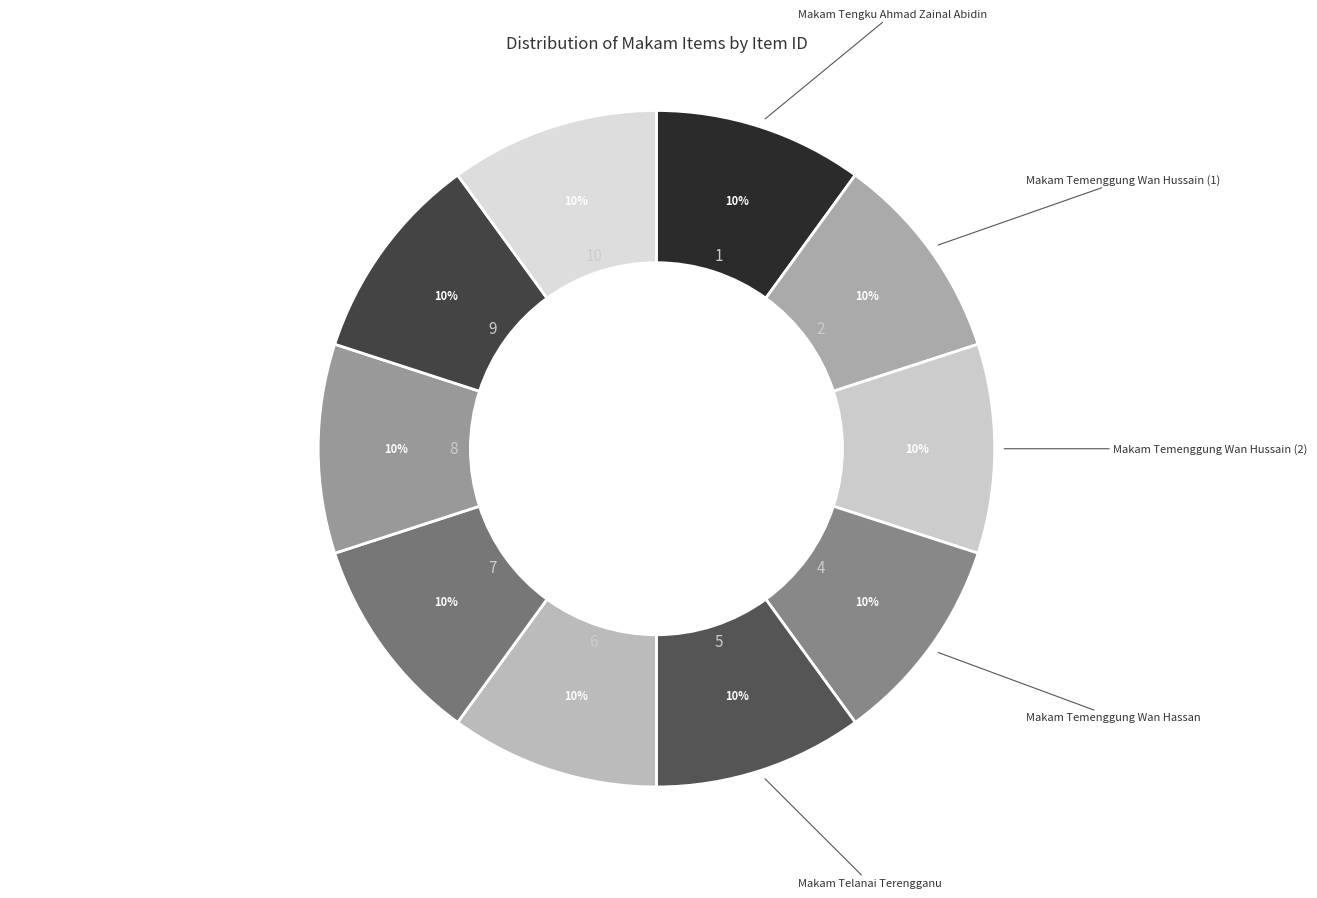

Count the number of slices in the pie.

10